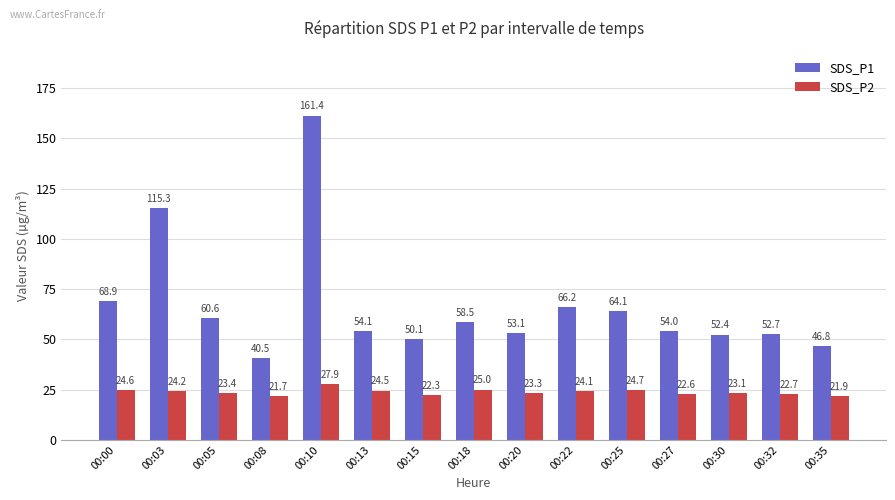

What is the difference between the second highest and minimum values in the SDS_P2 series?

3.3